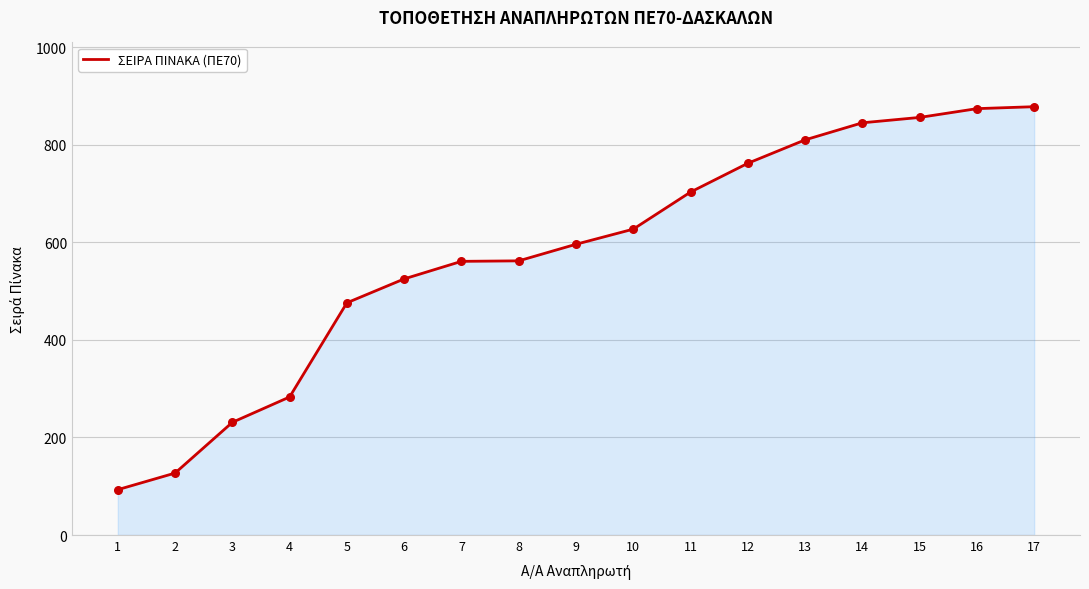

Approximately how many times larger is the value at 14 compared to 15?

1.0